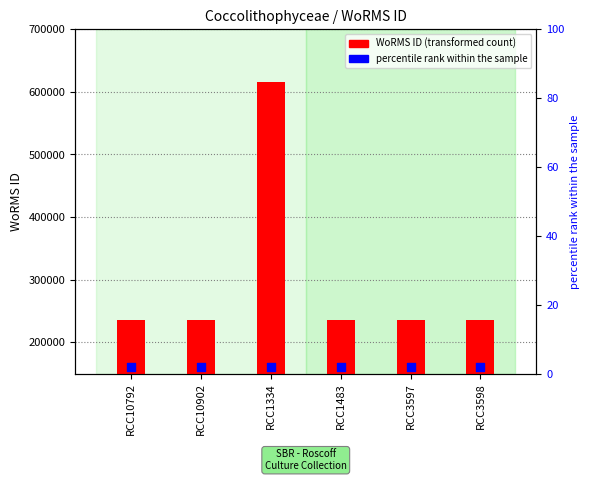

Which series has the largest total across all categories?

WoRMS ID